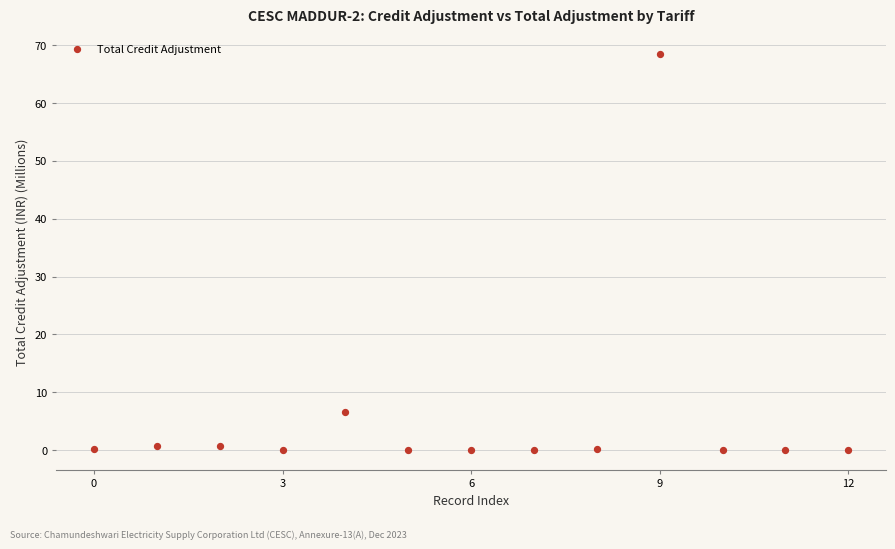

What is the range of Y values (max minus min)?

68.4